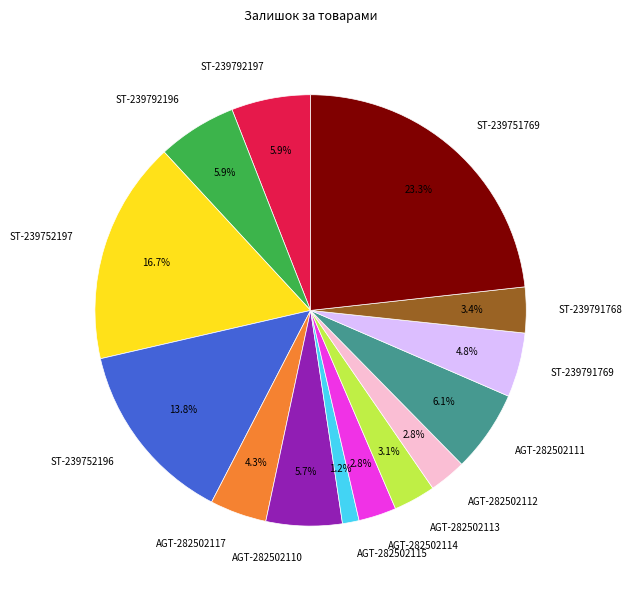

What is the largest slice in the pie chart?

ST-239751769